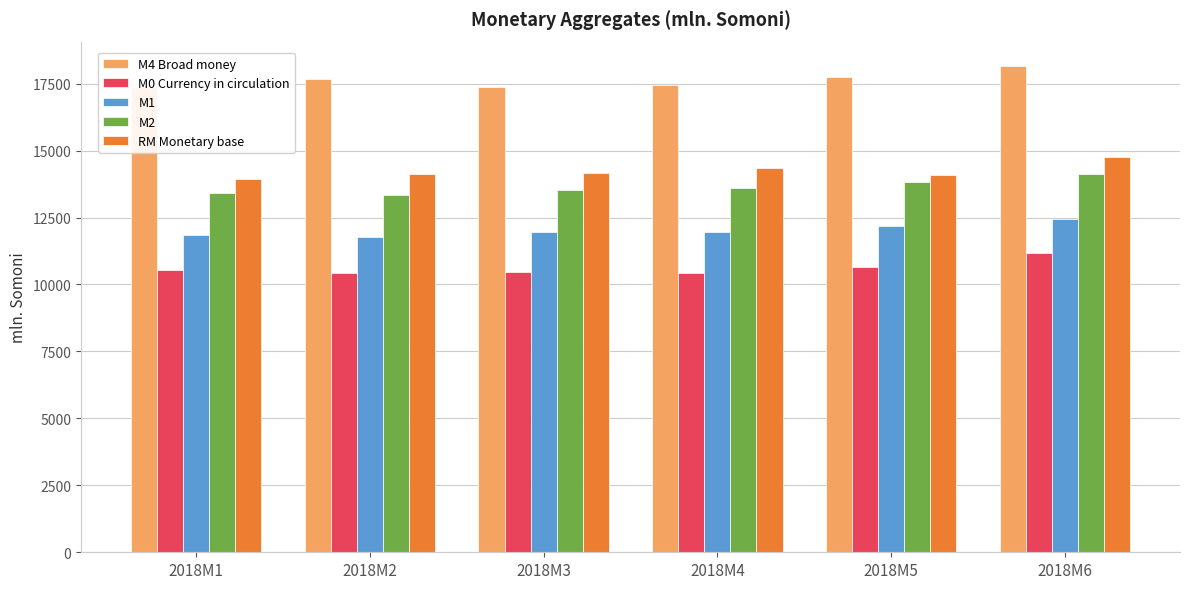

At how many categories does at least one series exceed 14539?

6